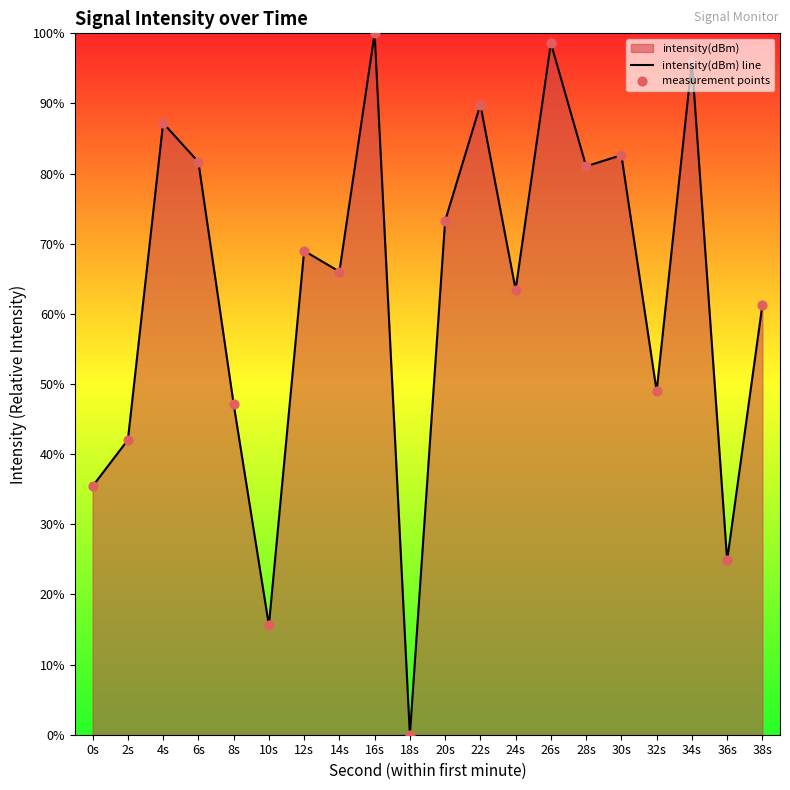

Which series reaches the maximum Y coordinate?

intensity(dBm) line